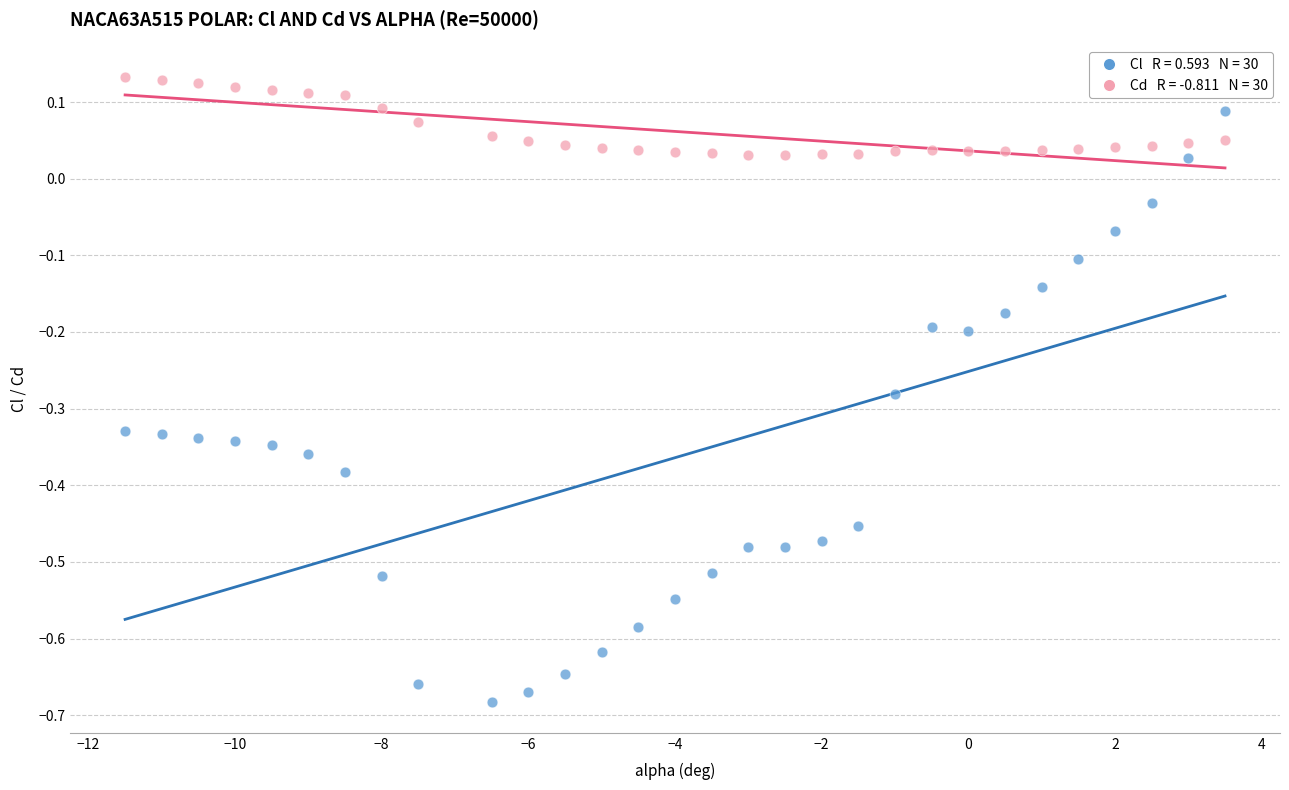

Across all data points, what is the range of Y values (max minus min)?

0.8